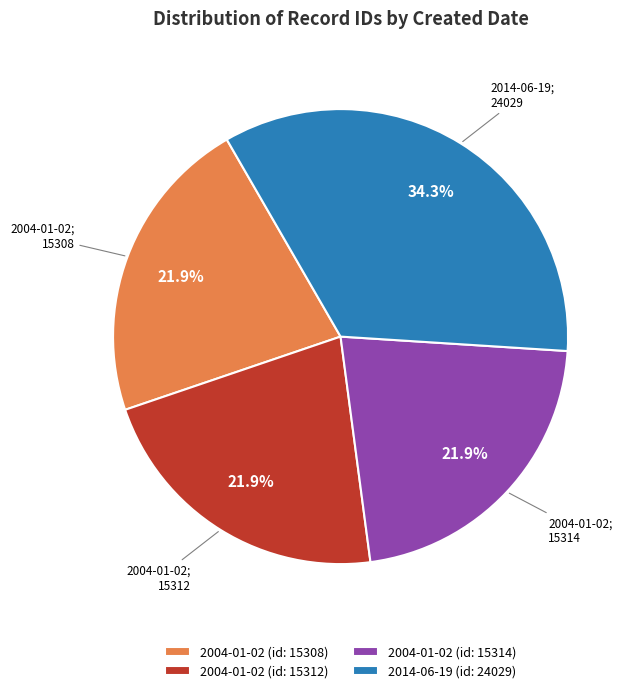

How much of the chart is everything except 2004-01-02 (id: 15312)?

78.1%